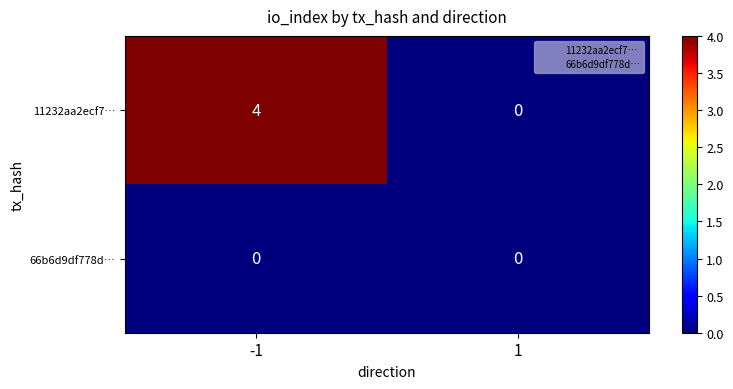

What is the difference between the maximum and minimum values in the 11232aa2ecf7… series?

4